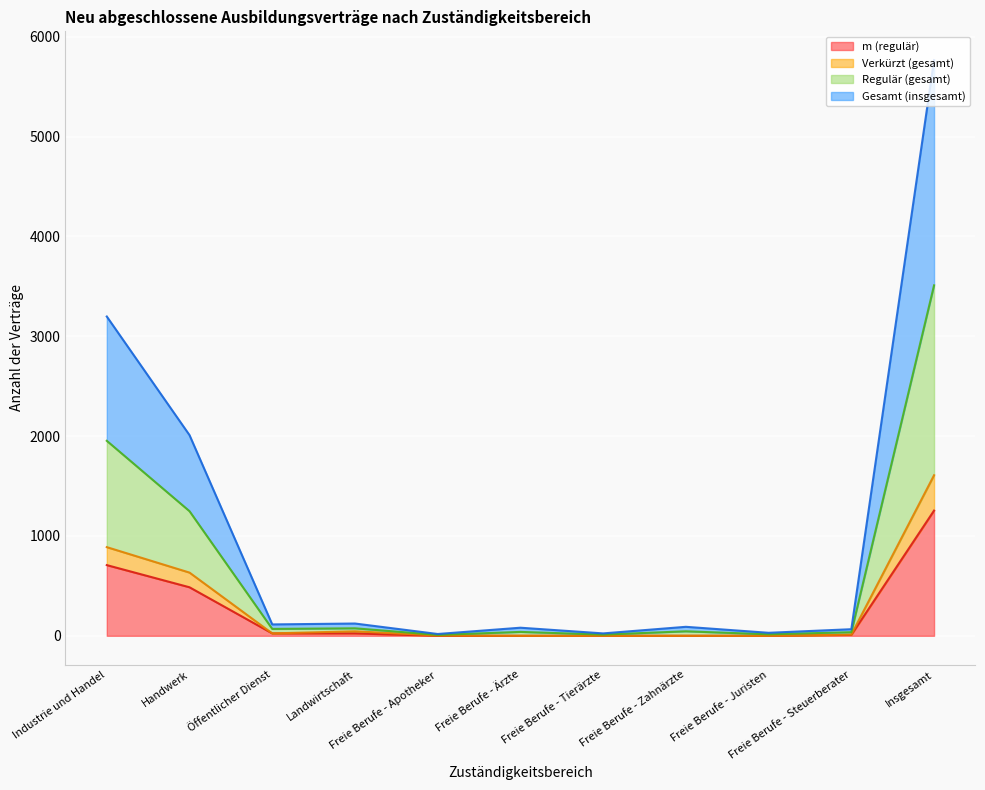

Reading right to left, list all the values displayed in this chart.

Gesamt (insgesamt): 5766	66	30	90	24	81	18	123	114	2010	3198
Regulär (gesamt): 3510	36	15	45	12	39	9	75	69	1248	1953
Verkürzt (gesamt): 1608	12	0	0	0	0	3	45	24	633	888
m (regulär): 1254	9	0	0	0	0	0	24	24	486	708